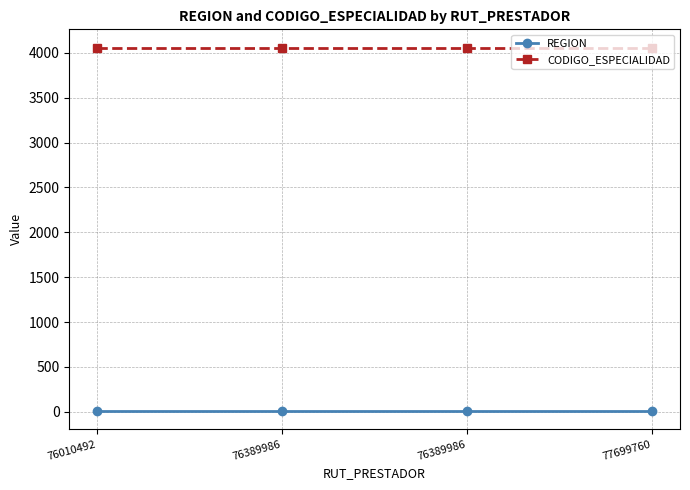

What is the total value across all series at 77699760?

4068